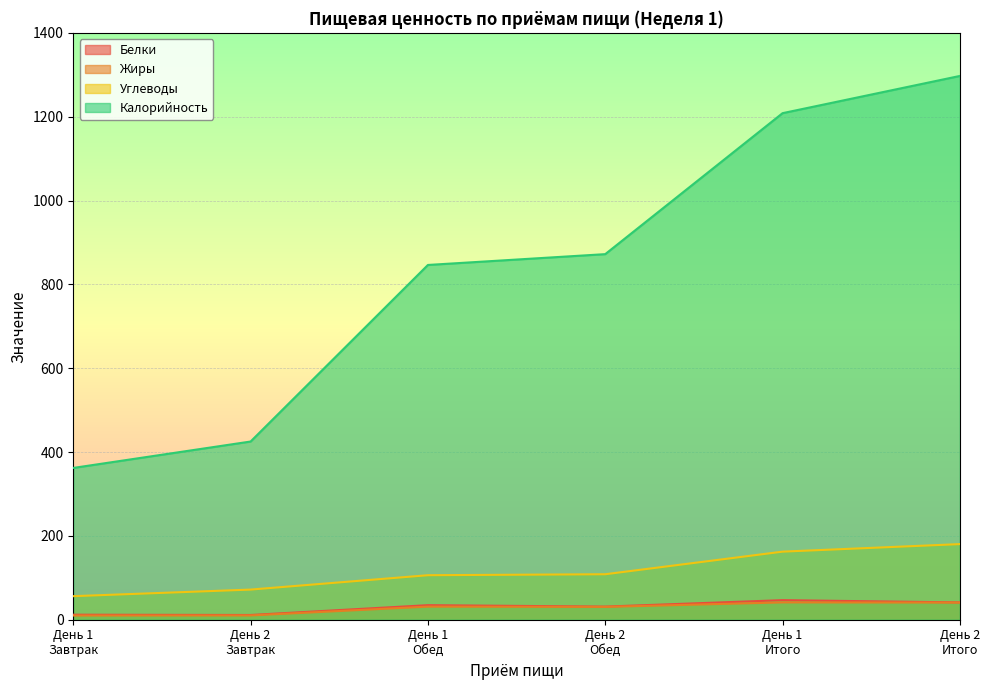

At День 2
Итого, list the series in order from largest to smallest.

Калорийность, Углеводы, Белки, Жиры